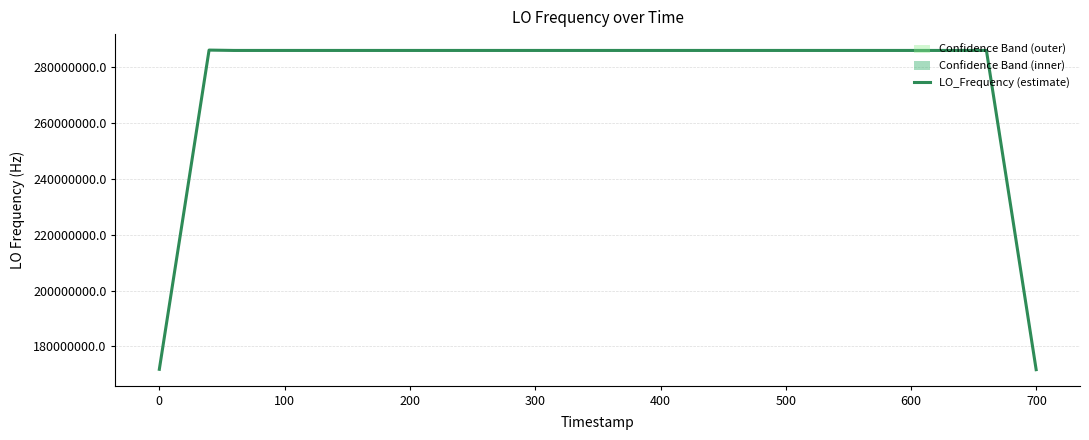

How many lines are shown in the chart?

1